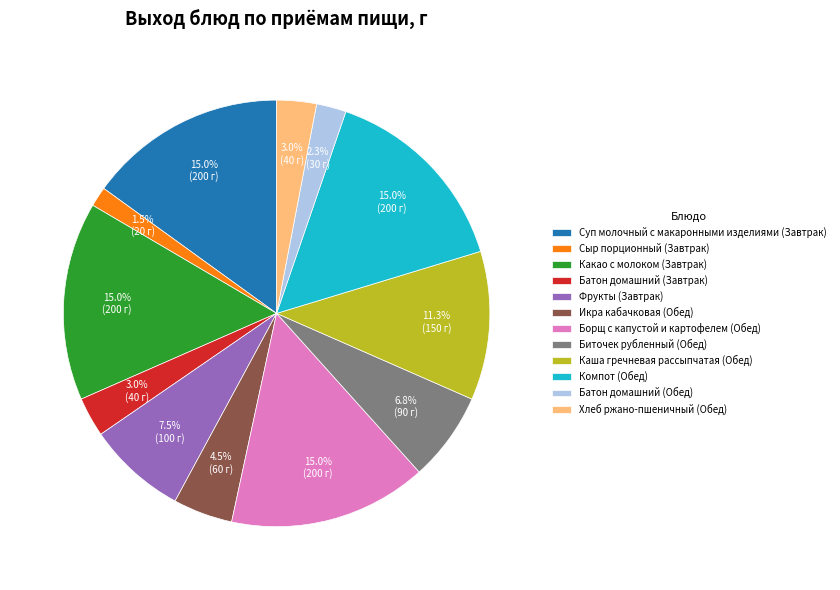

Count the number of slices in the pie.

12